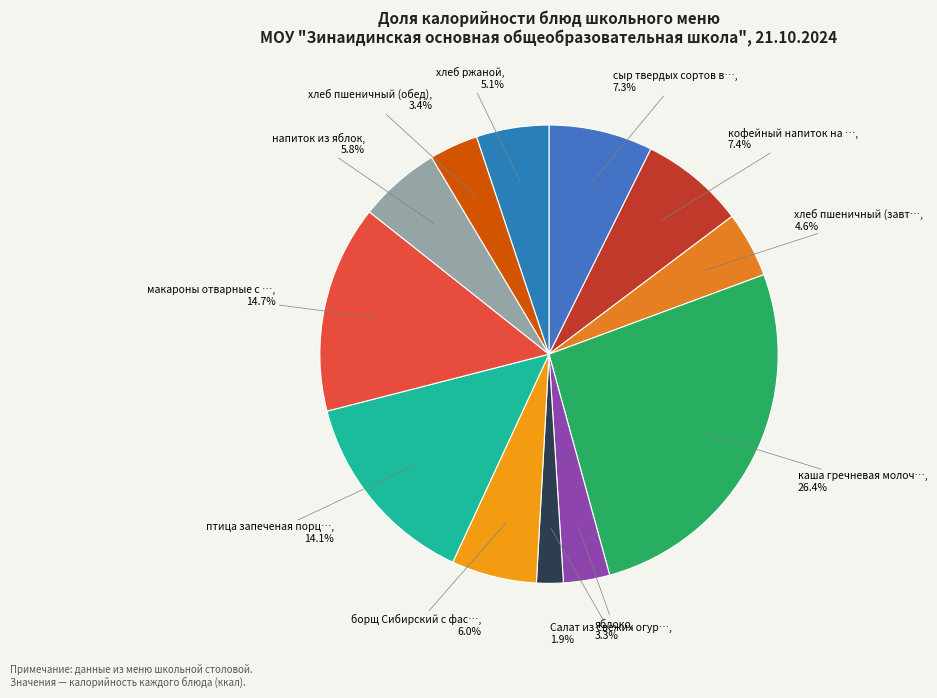

How many slices are in this pie chart?

12